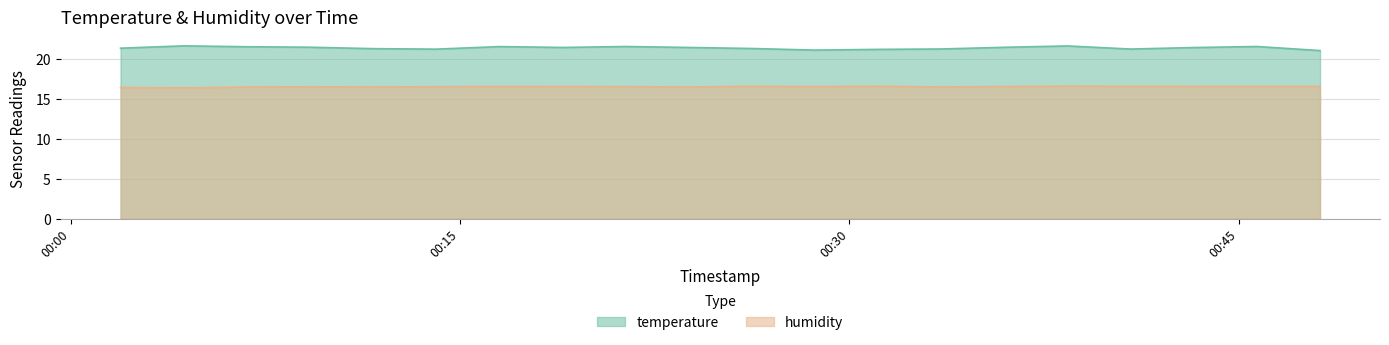

True or false: temperature and humidity cross at least once.

False